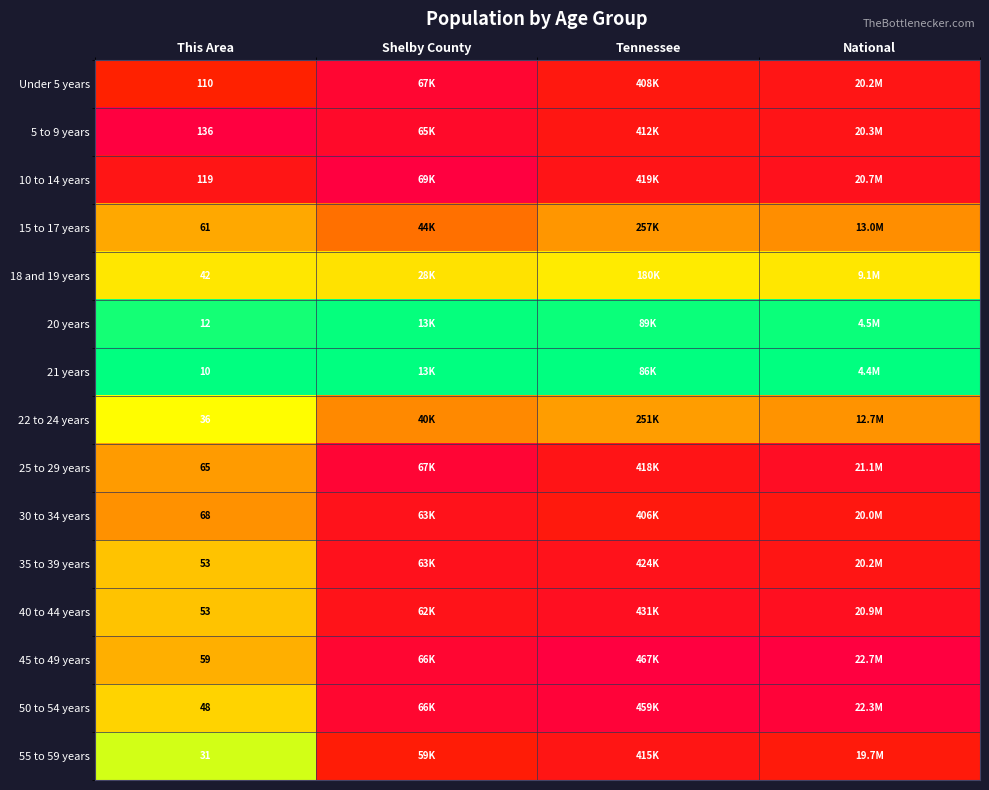

At which category does the chart reach its minimum across all series?

This Area